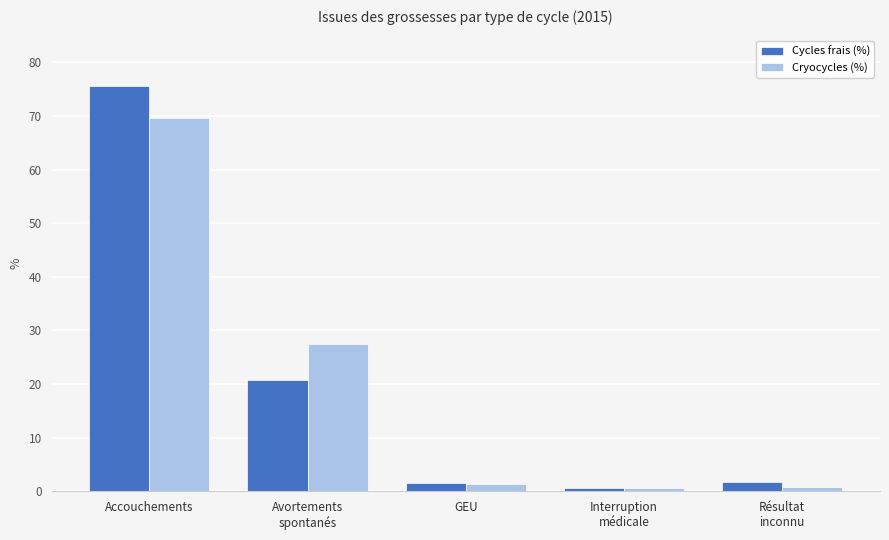

What is the sum of all Cryocycles (%) values?

100.0